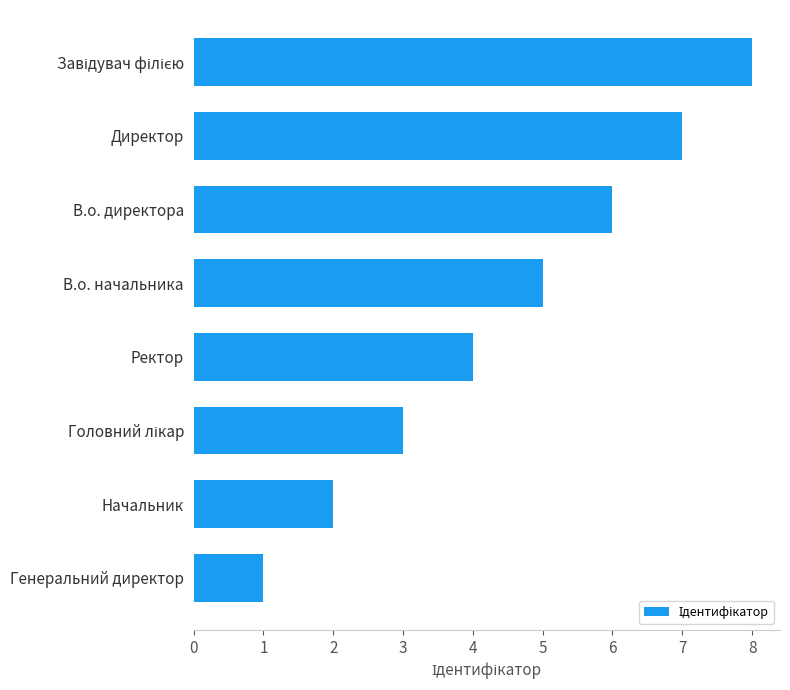

Which label corresponds to the smallest value in the chart?

Генеральний директор